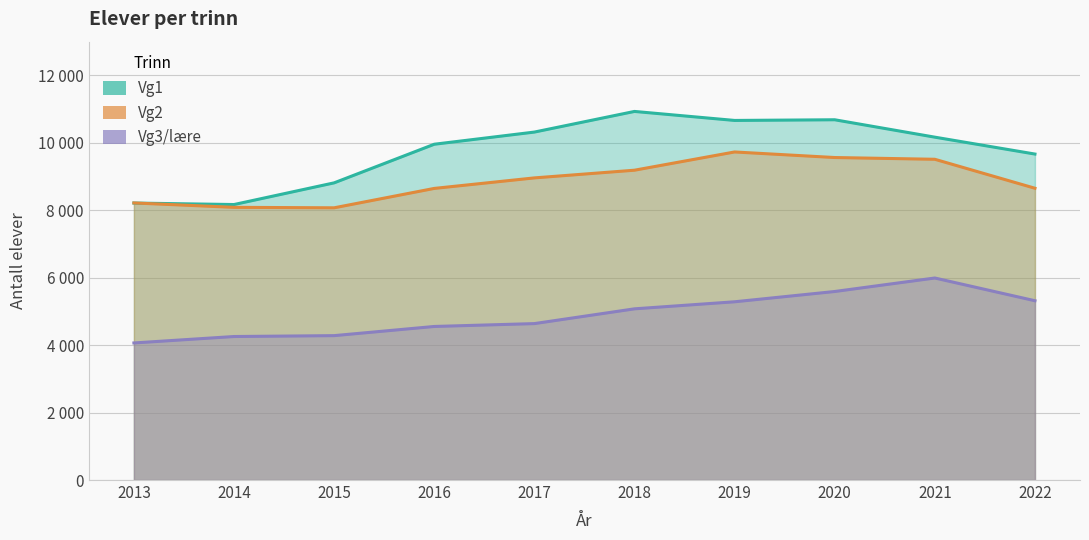

What is the value of the Vg2 point at the 5th from the left?

8960